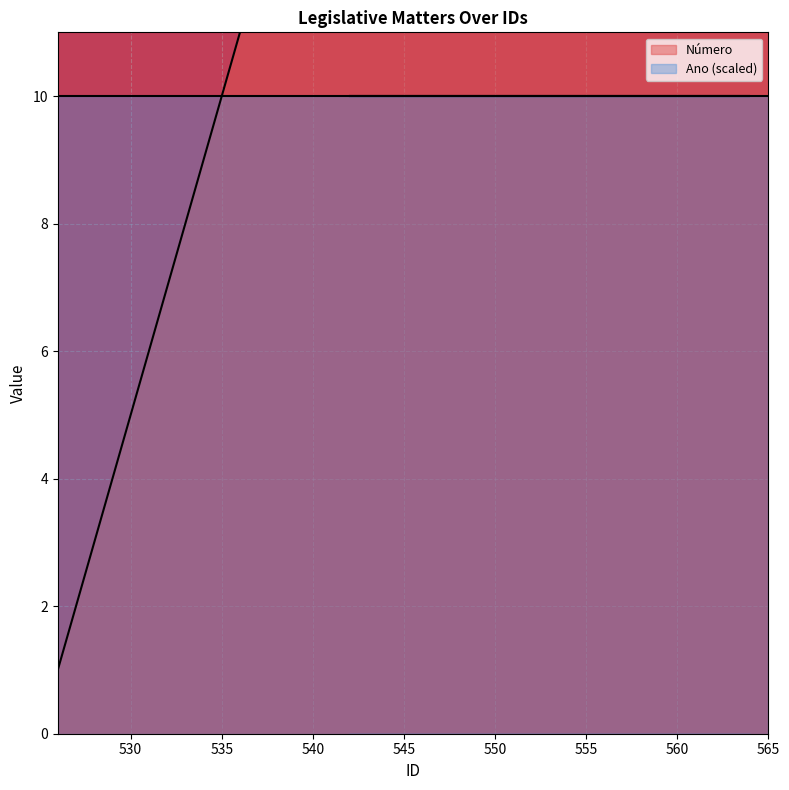

How many lines are shown in the chart?

1